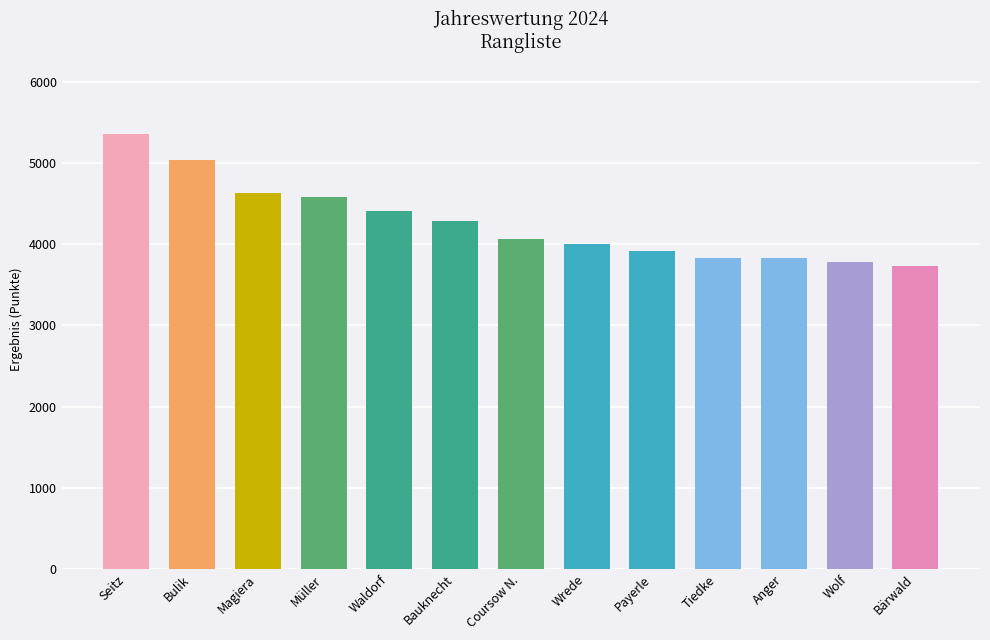

At which category does the chart reach its peak across all series?

Seitz